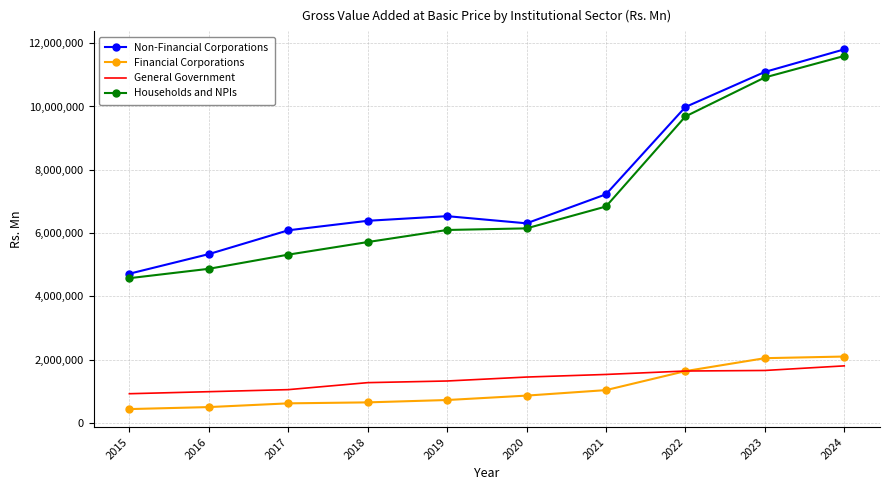

Is the value of General Government at 2022 greater than the value of Non-Financial Corporations at 2017?

No